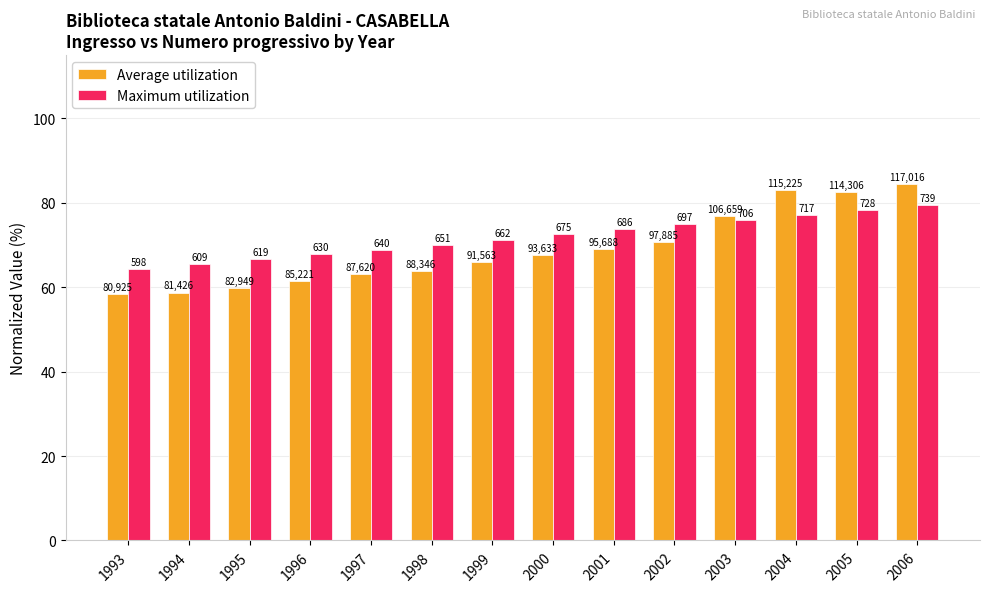

What is the value of the Average utilization bar at the 14th from the left?

84.4